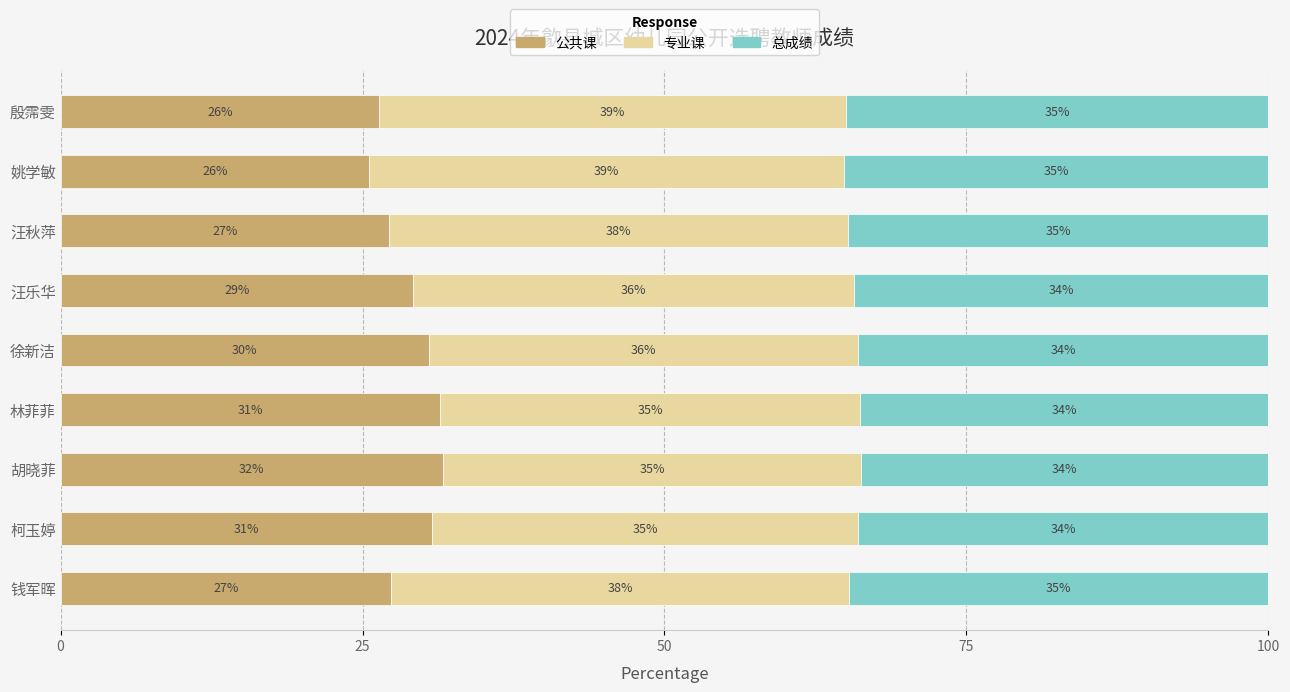

Is it true that 公共课 equals 30.5 at 徐新洁?

True